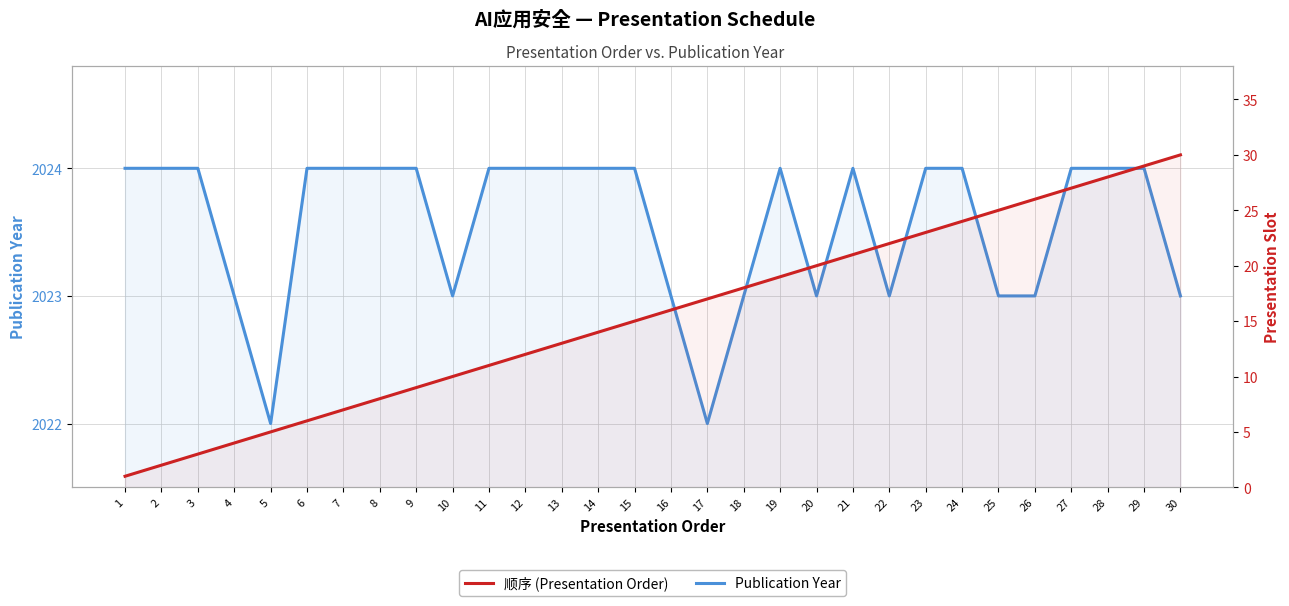

How many series are shown in this chart?

2